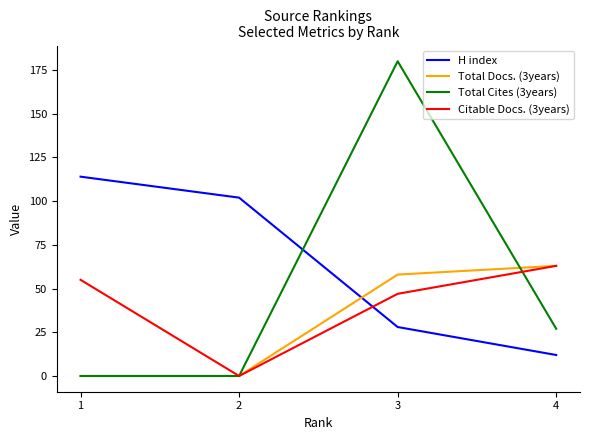

Which category has the highest value in the Total Docs. (3years) series?

4